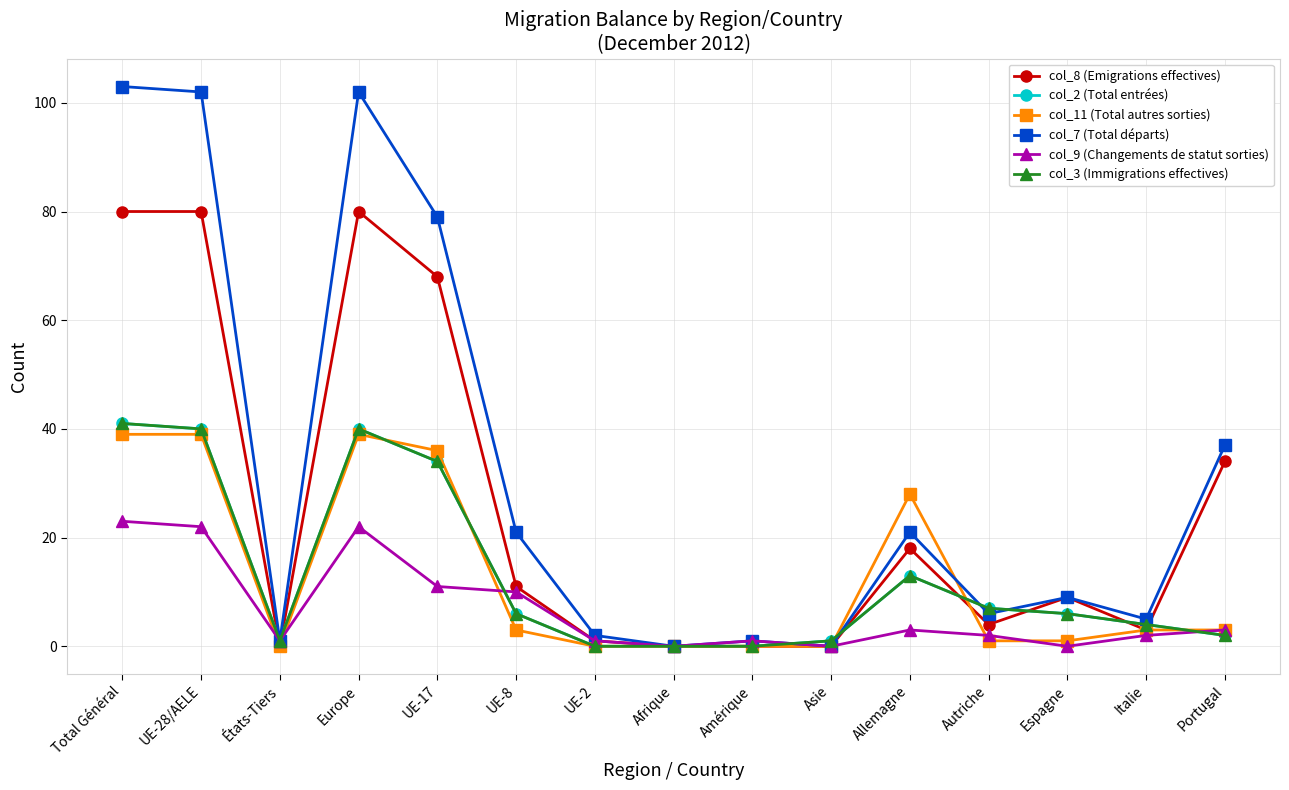

Is this an area chart (filled region under the line)?

No